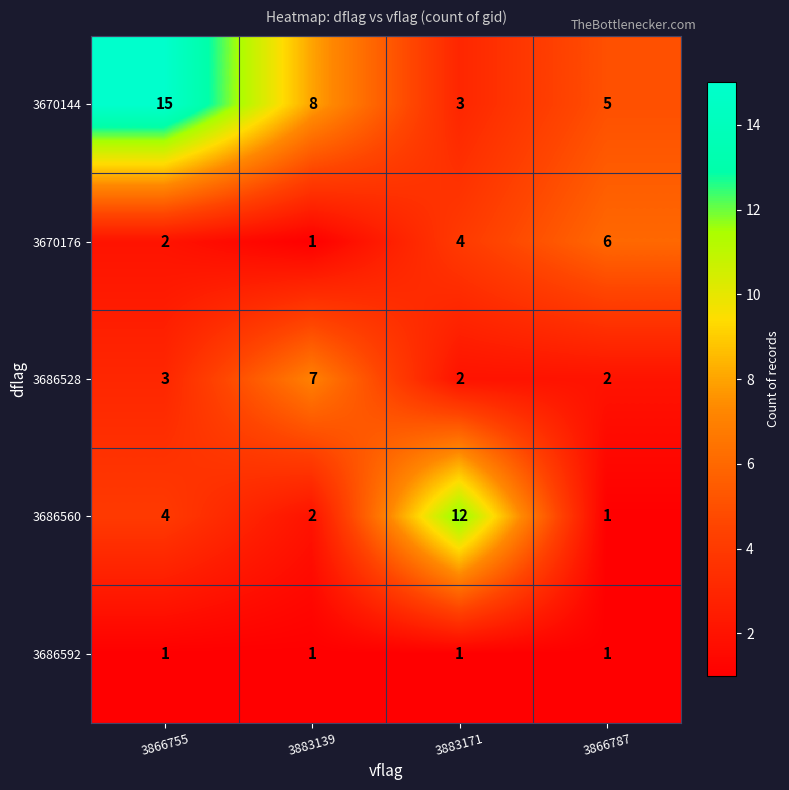

Which series changed the most between 3883139 and 3883171?

3686560